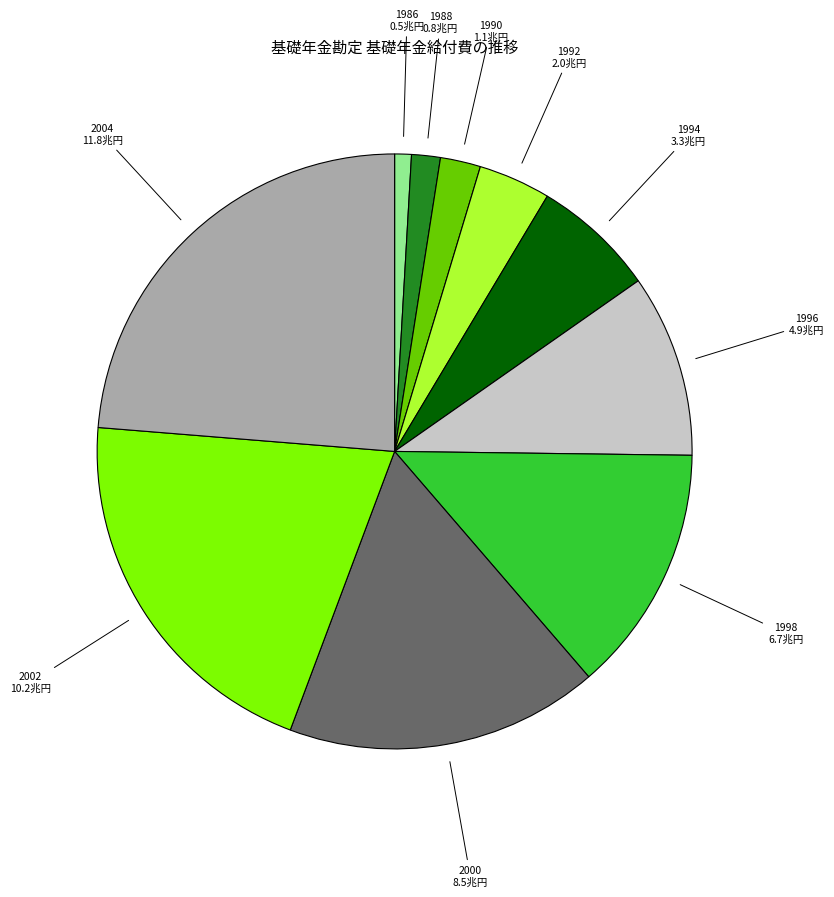

How many slices are in this pie chart?

10